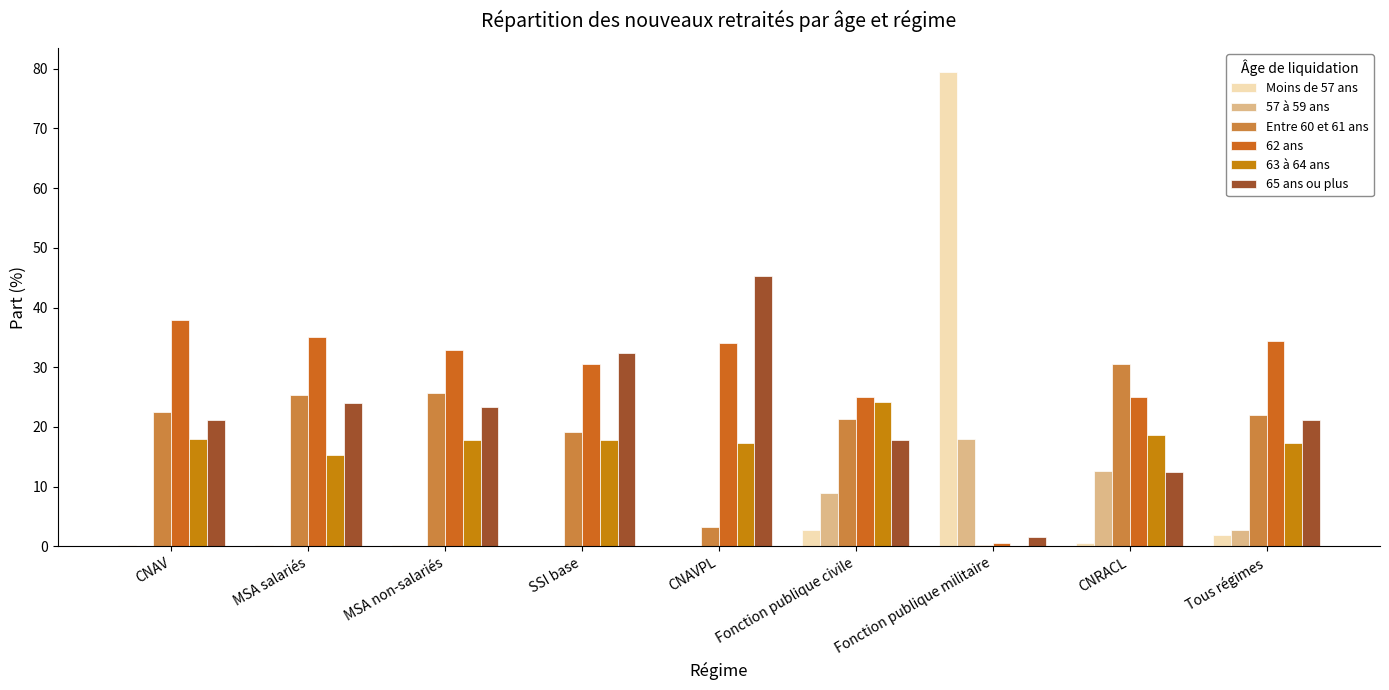

Which category has the highest value in the Moins de 57 ans series?

Fonction publique militaire